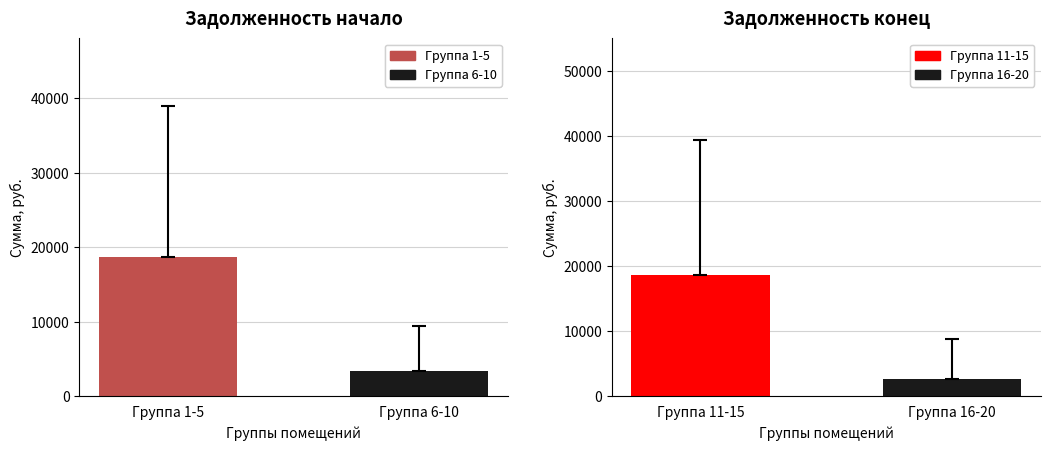

True or false: задолженность (нач.) has a value of 2932.4 at 1.

False